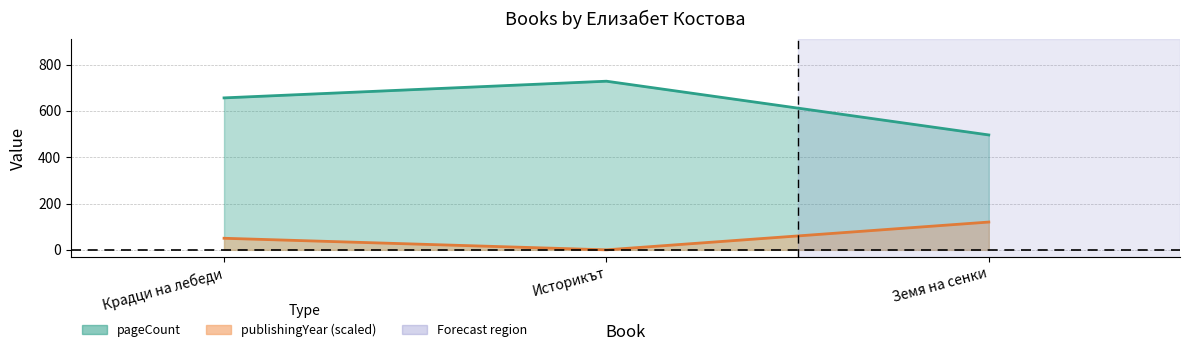

Is it true that pageCount equals 496 at Земя на сенки?

True